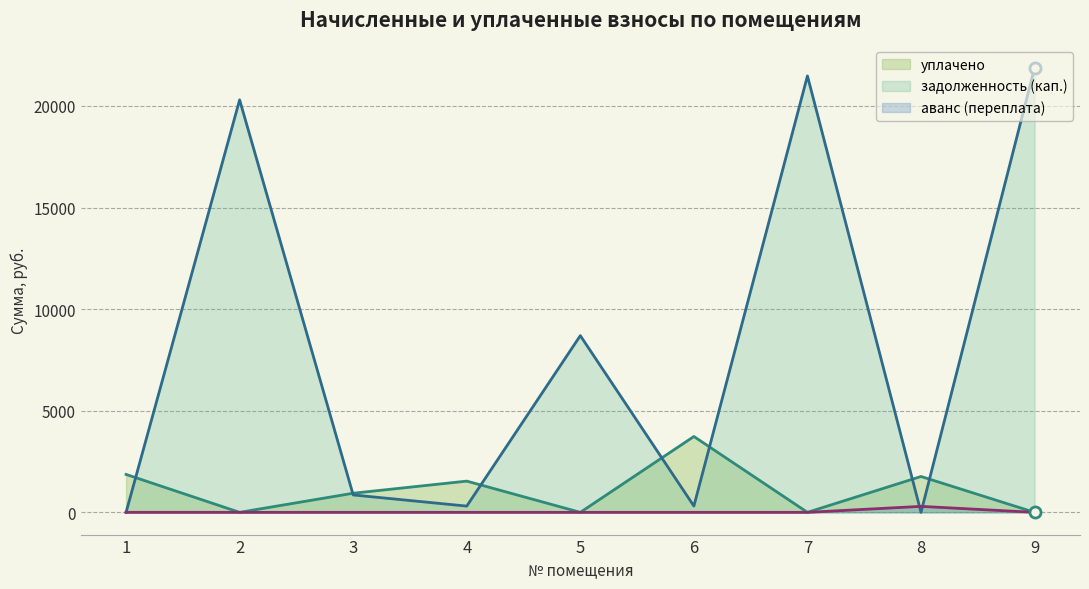

At how many categories does at least one series exceed 18286?

3